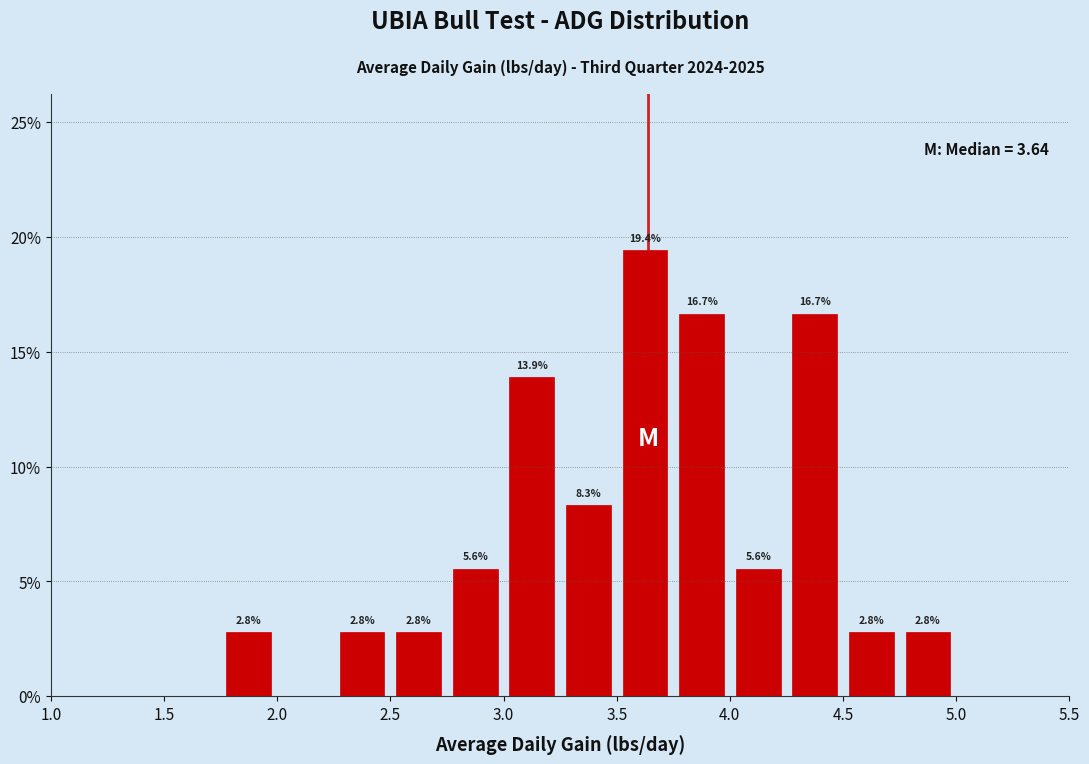

Over which range of the x-axis is the bar tallest?

3.50 to 3.75